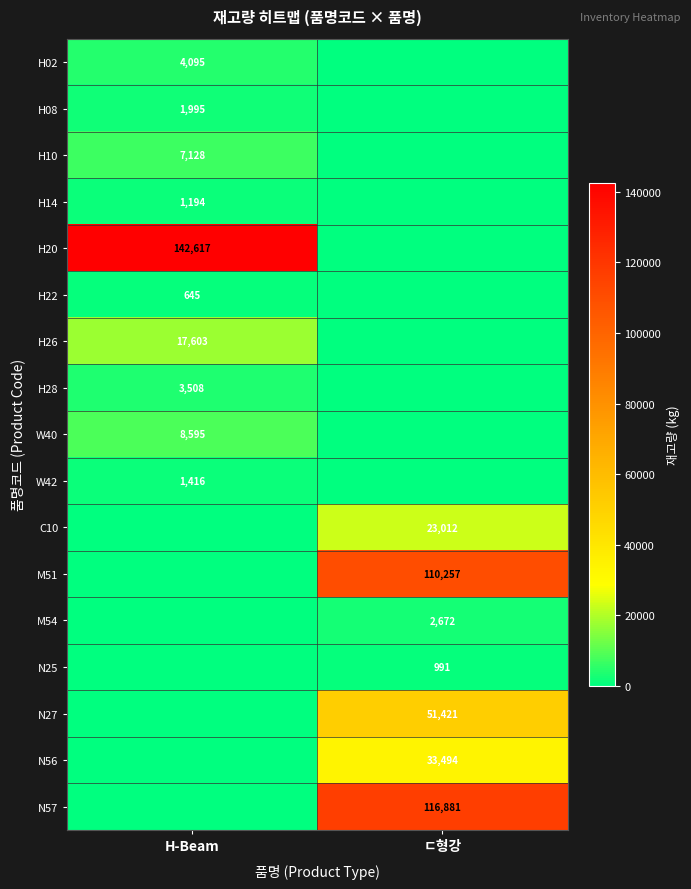

The H14 series shows 1836 at H-Beam. True or false?

False